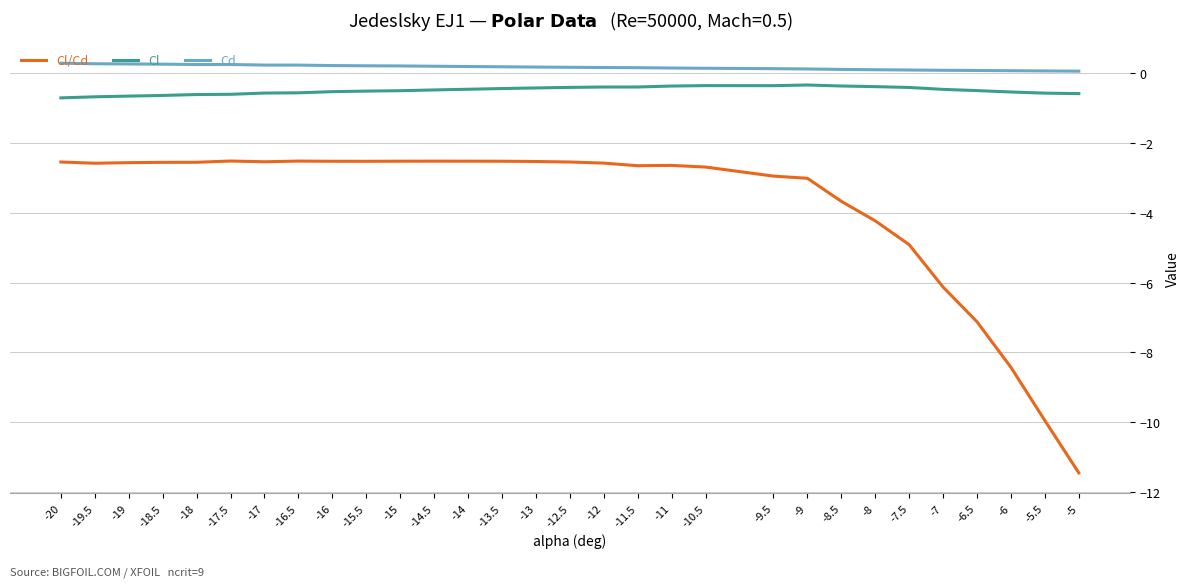

At -7, list the series in order from largest to smallest.

Cd, Cl, Cl/Cd